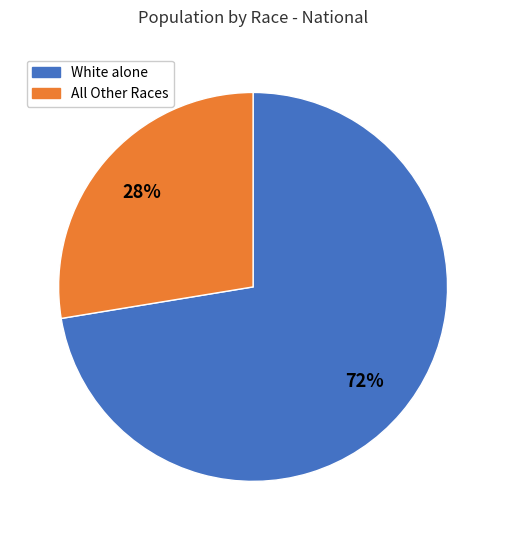

Is there any slice that represents more than half of the pie?

Yes